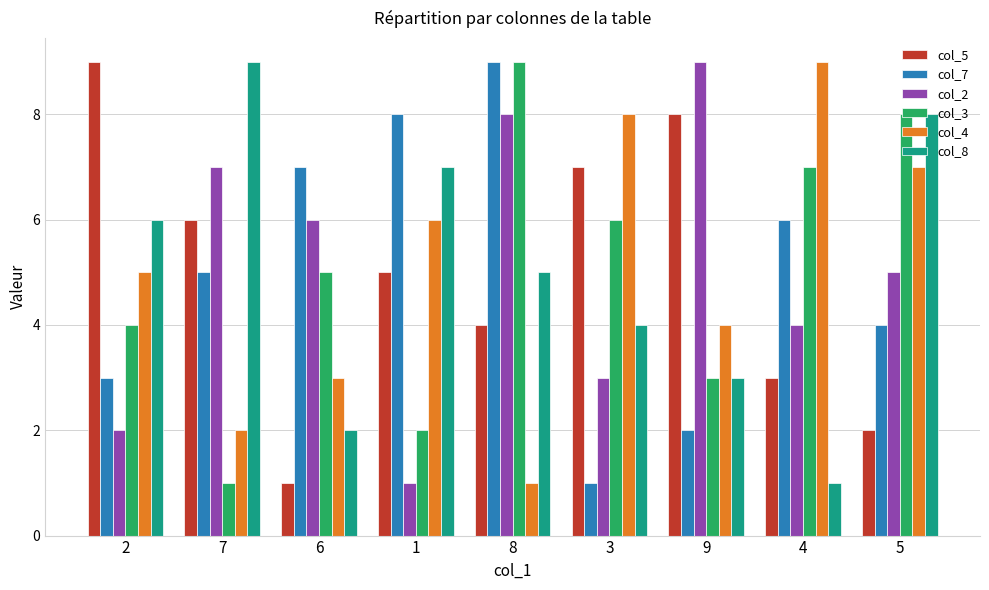

The col_4 series shows 5 at 3. True or false?

False